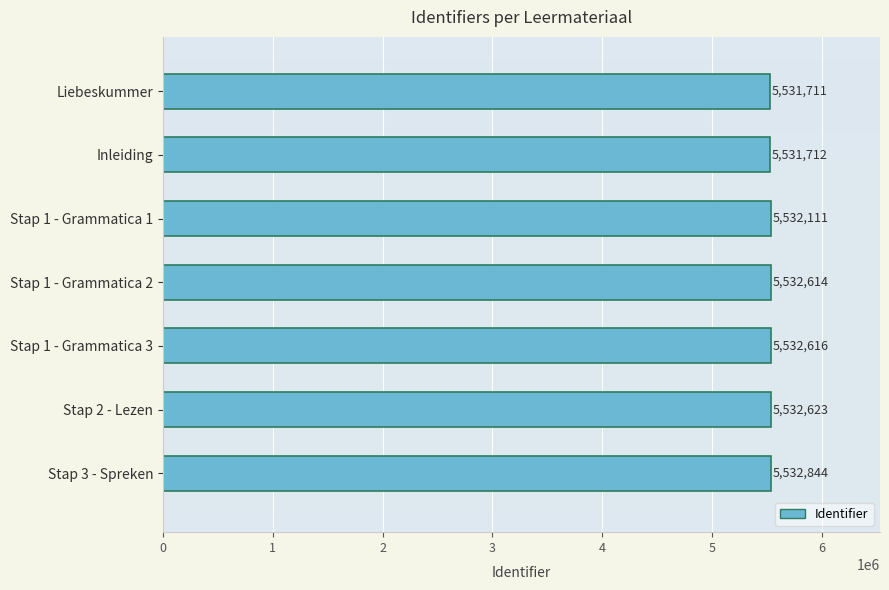

How many data points does each series have?

7